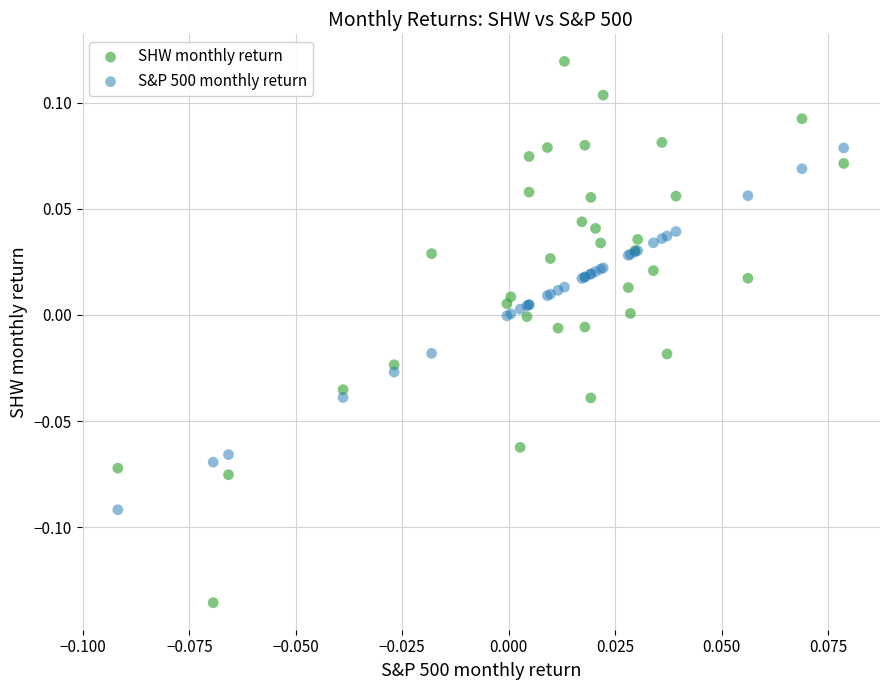

Which series contains the lowest Y value?

SHW monthly return